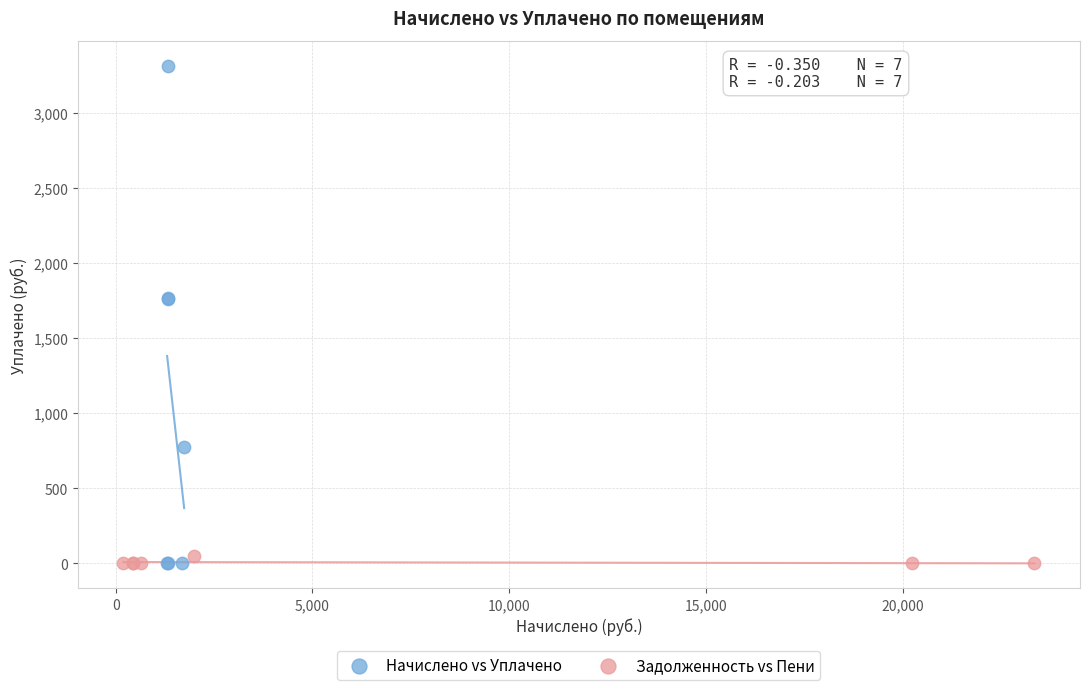

Which series has the largest Y range (max minus min)?

Начислено vs Уплачено